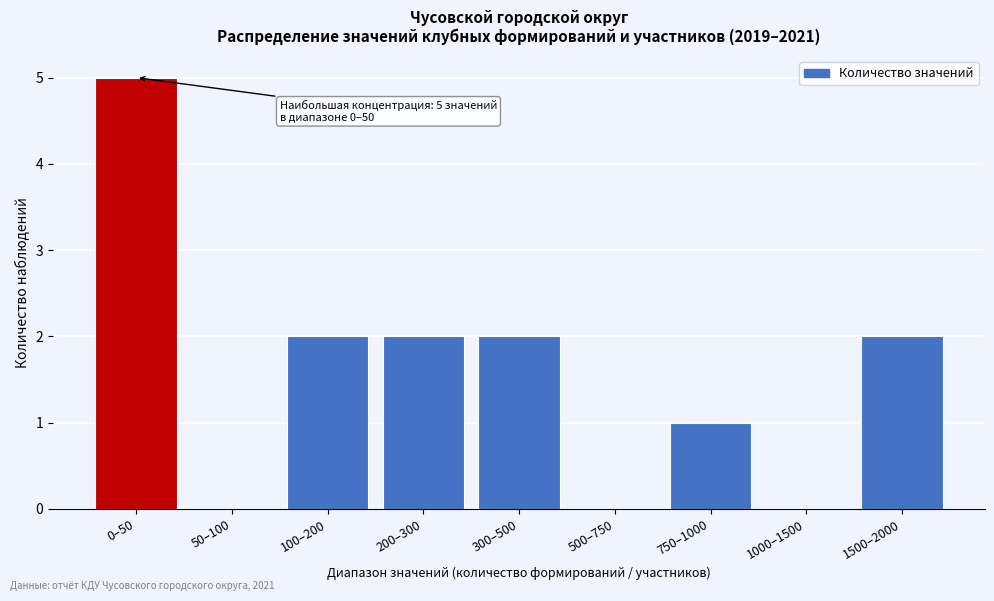

Reading right to left, list all the values displayed in this chart.

1500–2000=2	1000–1500=0	750–1000=1	500–750=0	300–500=2	200–300=2	100–200=2	50–100=0	0–50=5